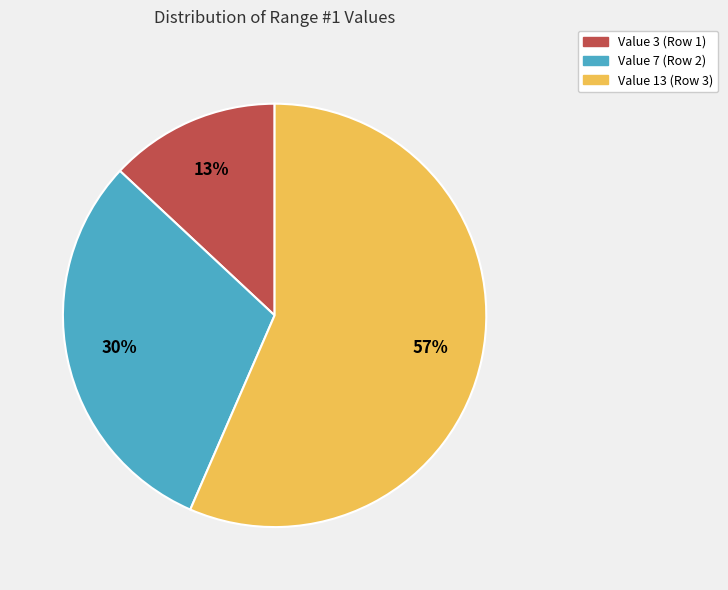

To the nearest percent, what is the average slice percentage?

33%